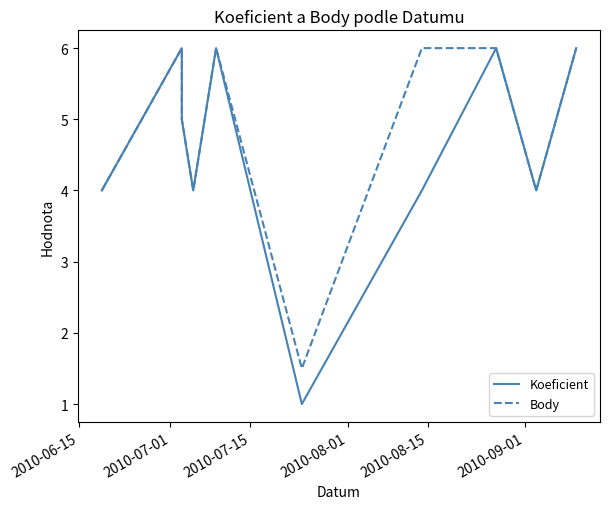

Count the Body values in the range 4 to 6.

9